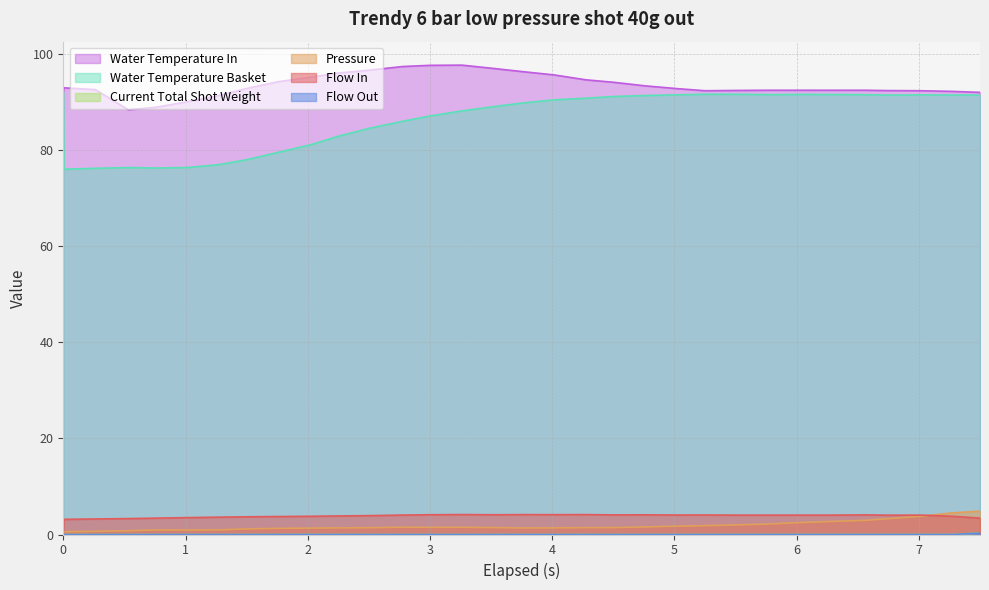

Which series has the largest range (max minus min)?

Water Temperature Basket